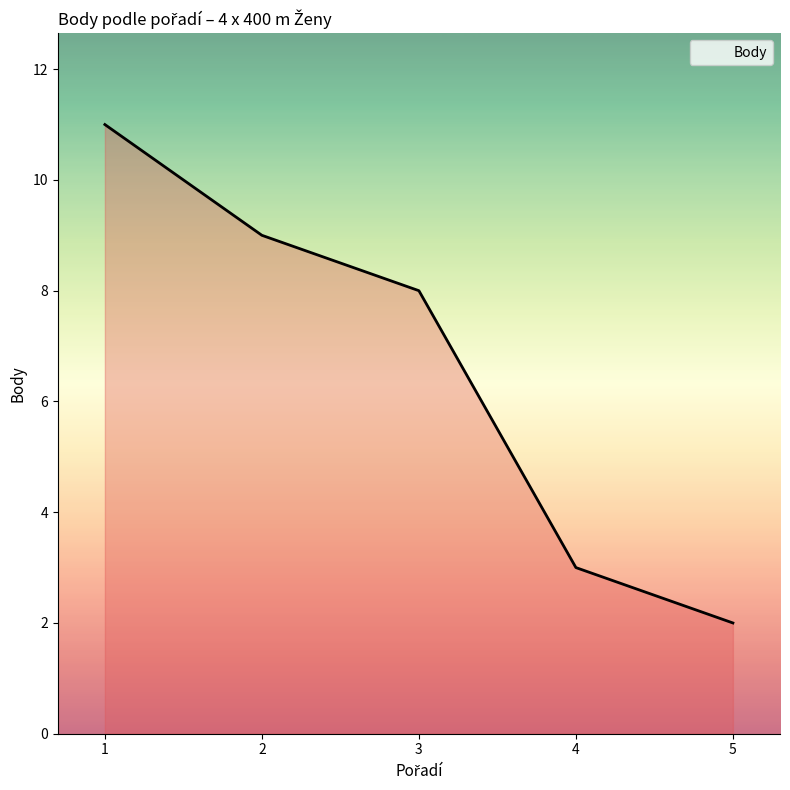

Reading left to right, list all the values displayed in this chart.

11	9	8	3	2